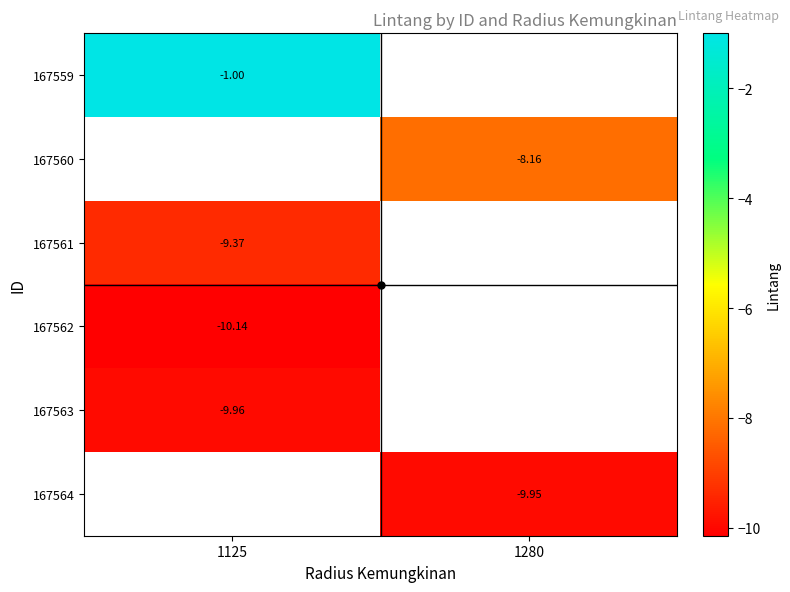

Is the value of 167560 at 1280 greater than the value of 167561 at 1125?

Yes